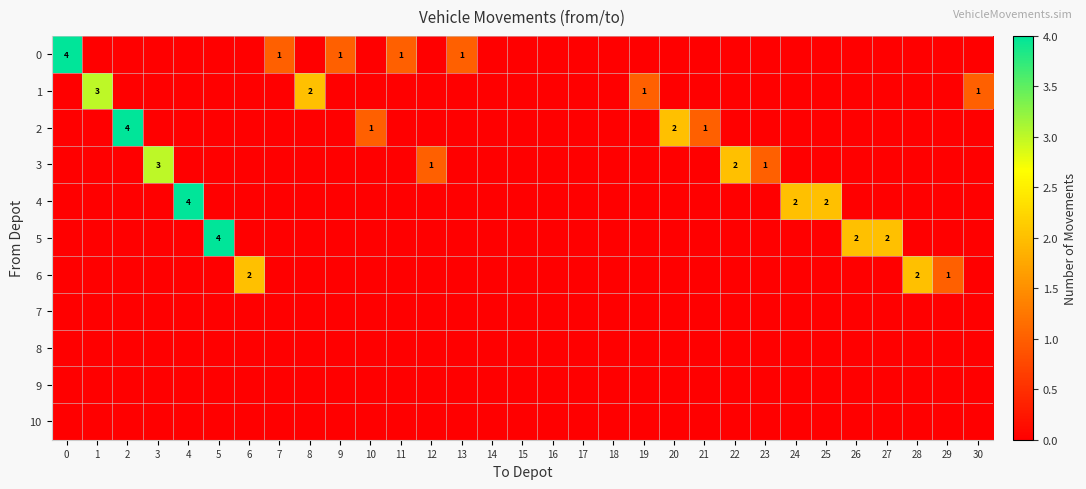

Between 16 and 29, which series saw the biggest shift?

6